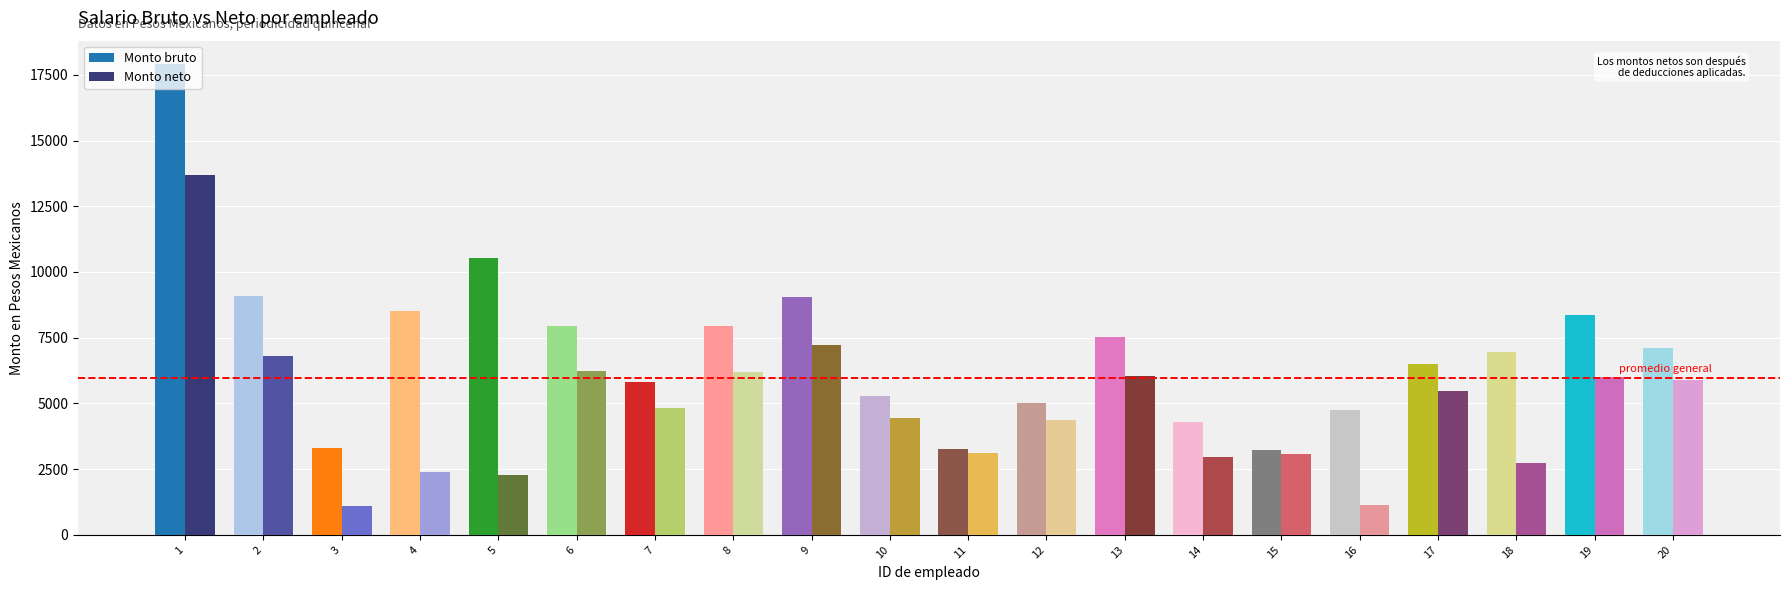

At which label is Monto neto closest to 7390?

9